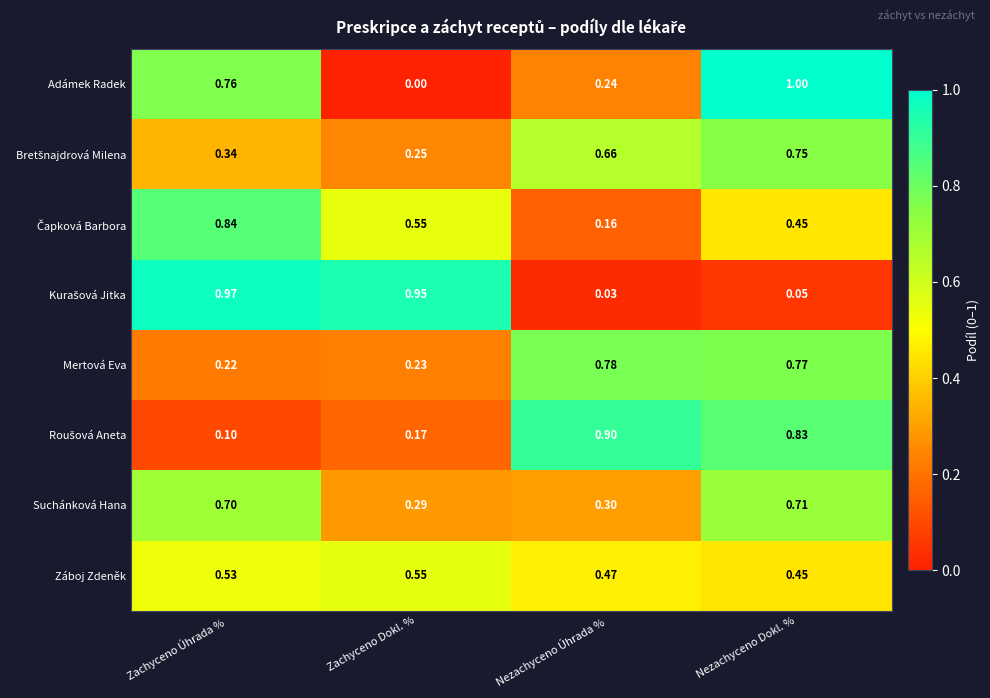

List the labels in order of Suchánková Hana value, smallest first.

Zachyceno Dokl. %, Nezachyceno Úhrada %, Zachyceno Úhrada %, Nezachyceno Dokl. %